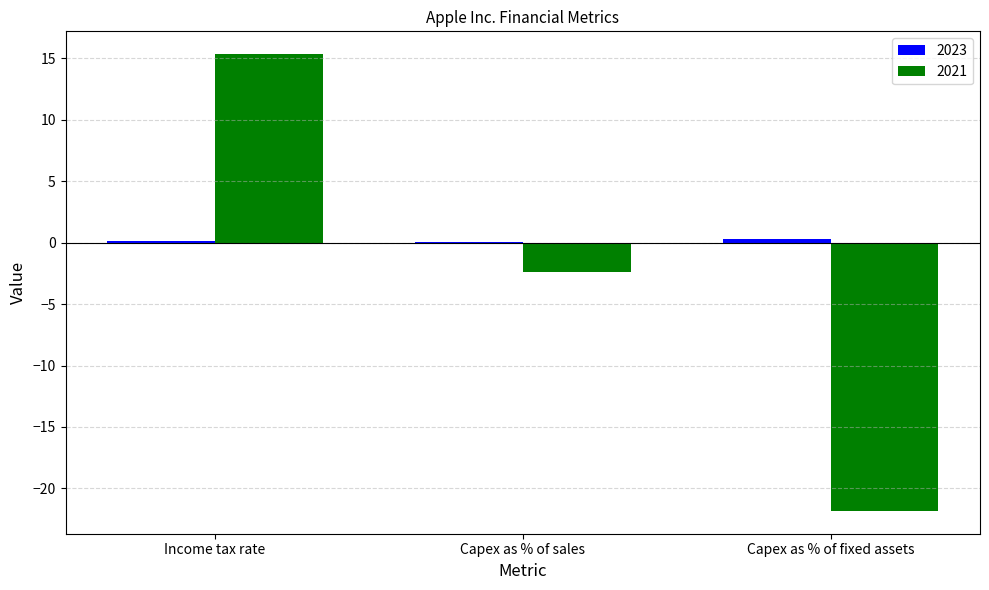

Between Capex as % of sales and Capex as % of fixed assets, which series saw the biggest shift?

2021